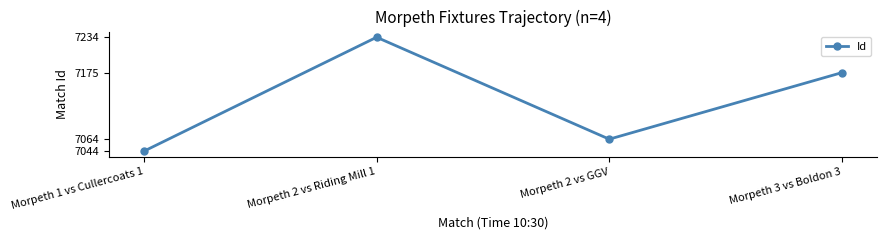

Reading right to left, list all the values displayed in this chart.

Morpeth 3 vs Boldon 3=7175	Morpeth 2 vs GGV=7064	Morpeth 2 vs Riding Mill 1=7234	Morpeth 1 vs Cullercoats 1=7044